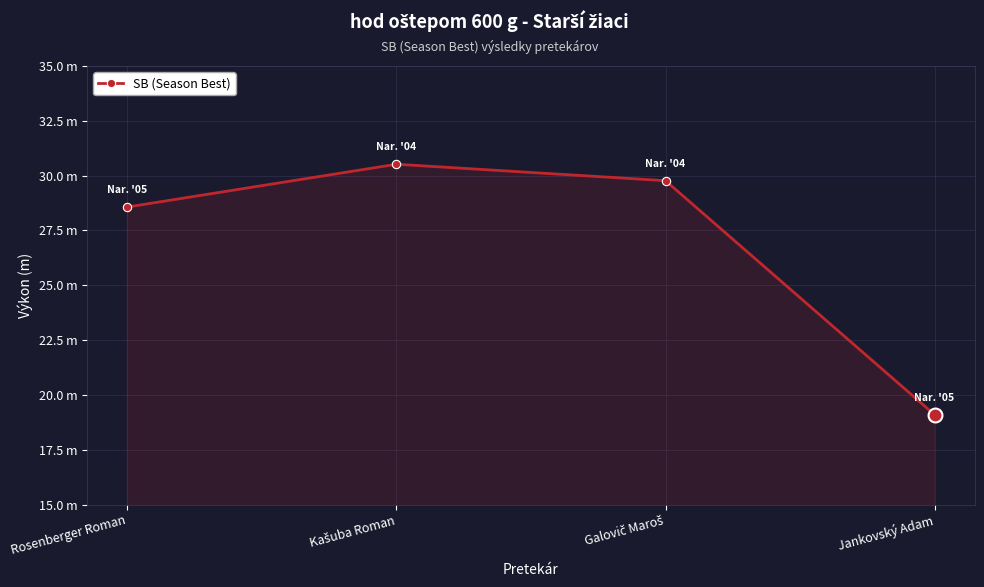

How many points are higher than both their immediate neighbors (excluding endpoints)?

1